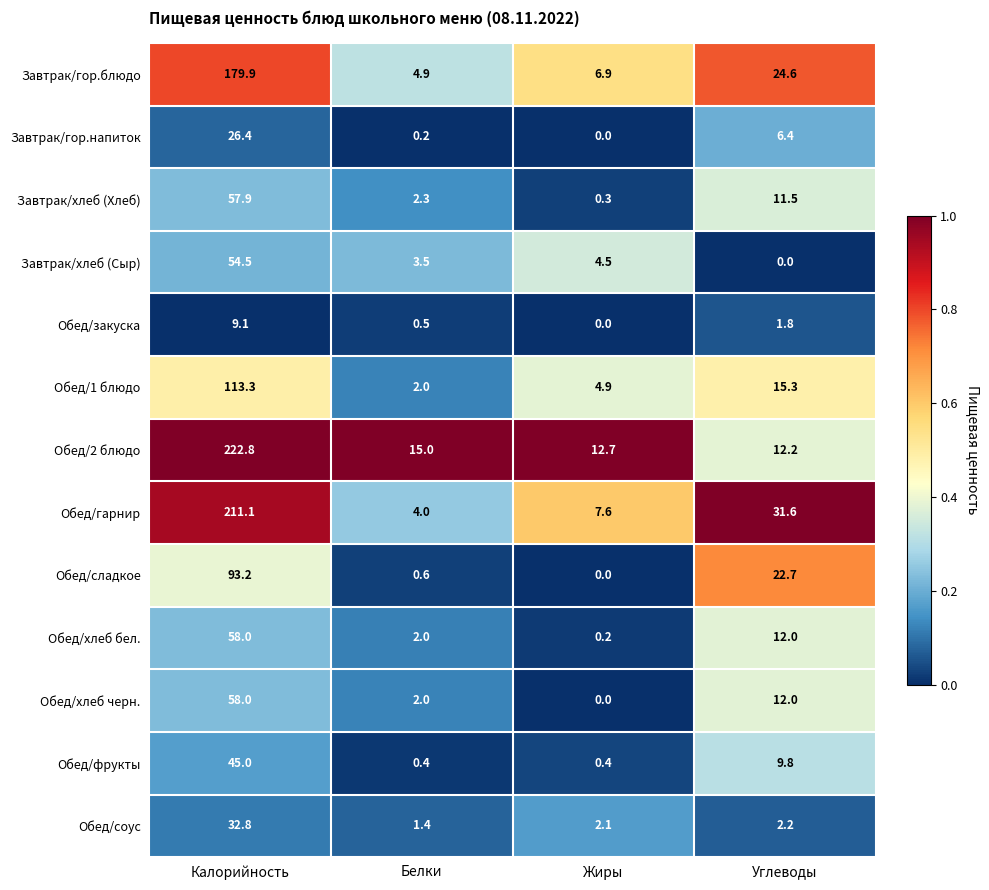

True or false: Обед/соус has a value of 0.7 at Белки.

False